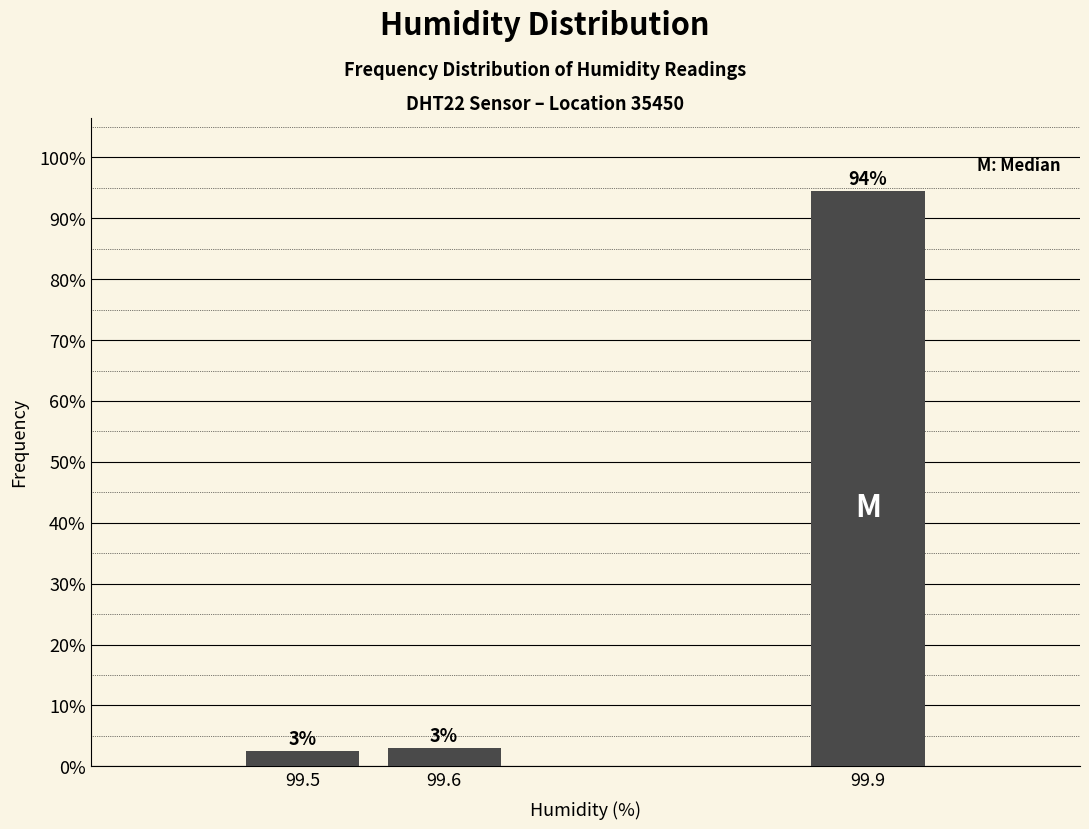

Read the value at 99.9.

94.5